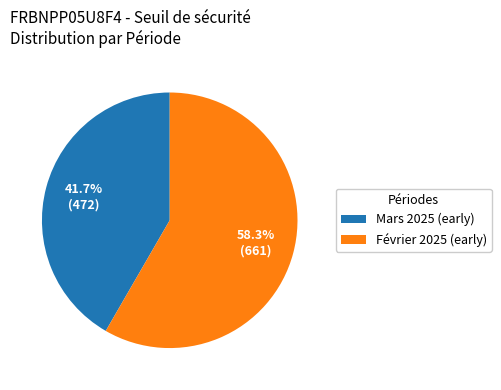

What percentage is NOT represented by Février 2025 (early)?

41.7%